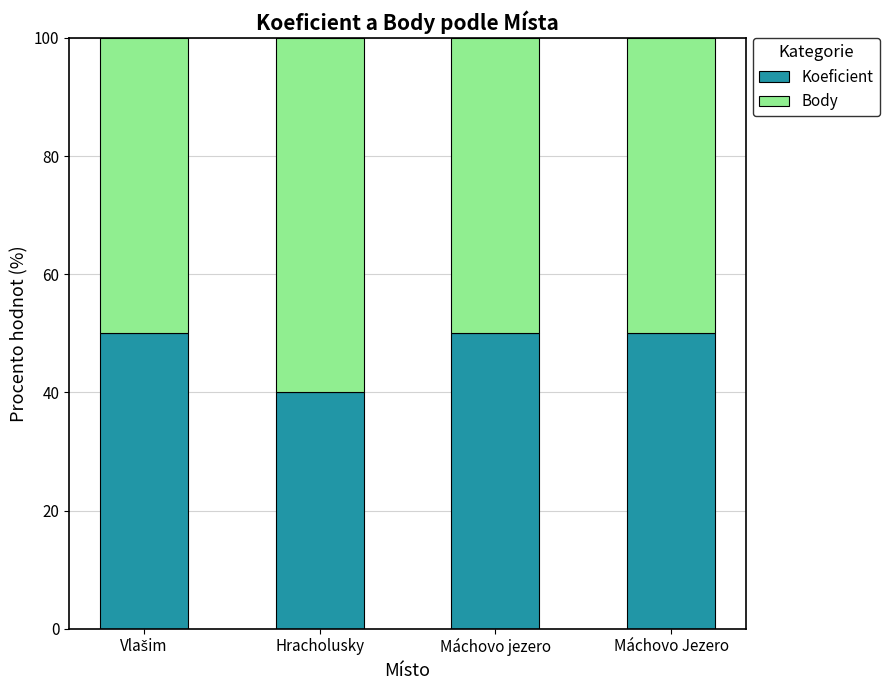

Reading left to right, transcribe the values for Koeficient.

50	40	50	50